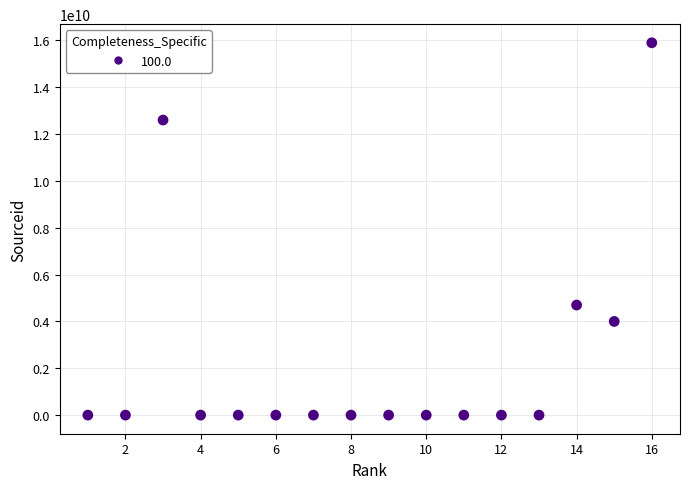

What is the range of X values (max minus min)?

15